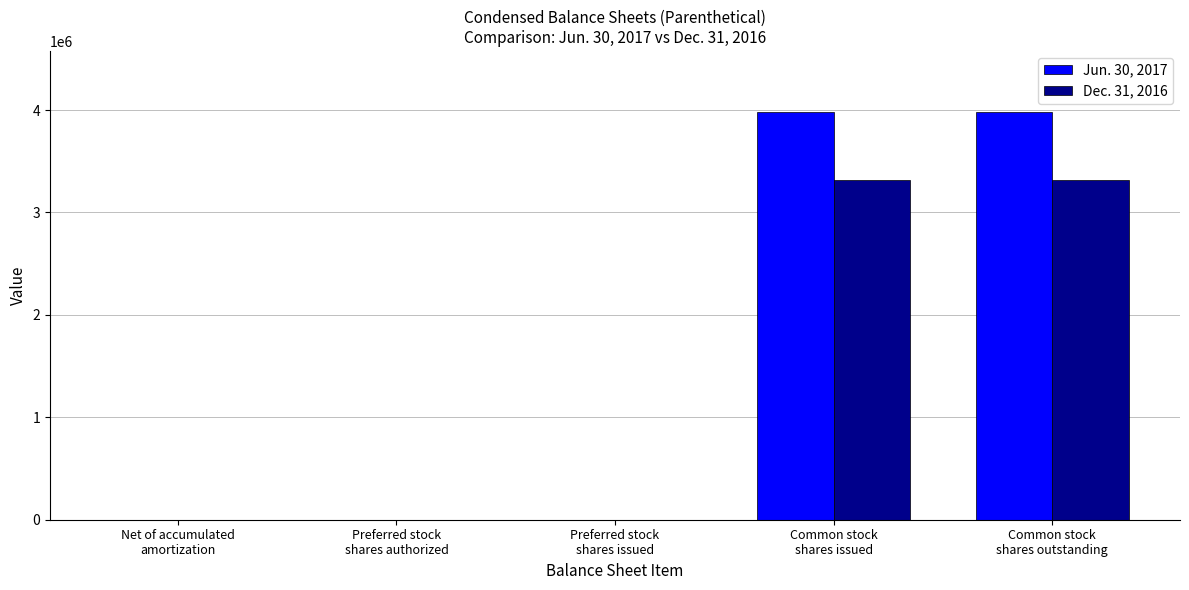

Which series has the largest total across all categories?

Jun. 30, 2017